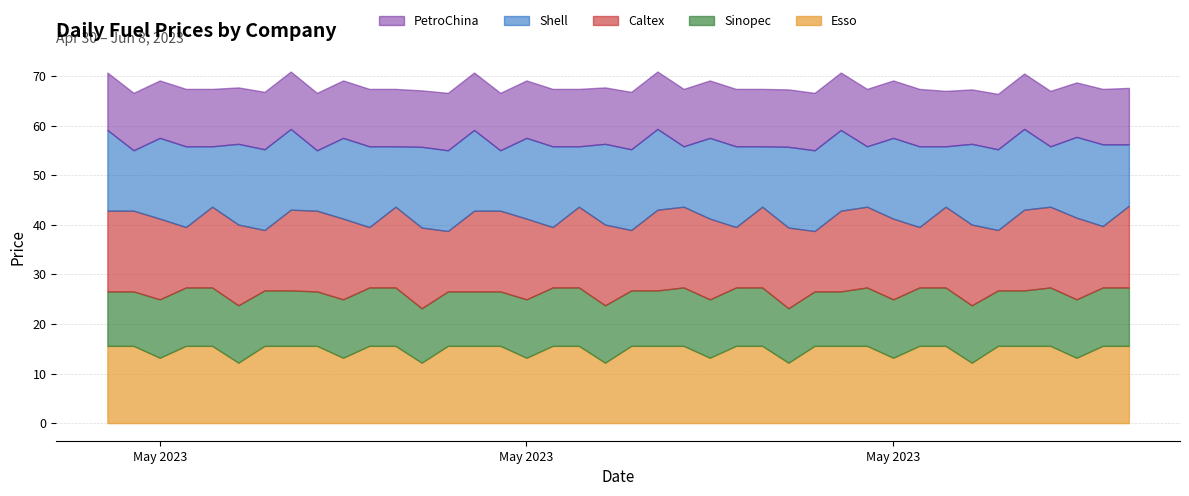

Is it true that Caltex equals 20.1 at 2023-06-07?

False